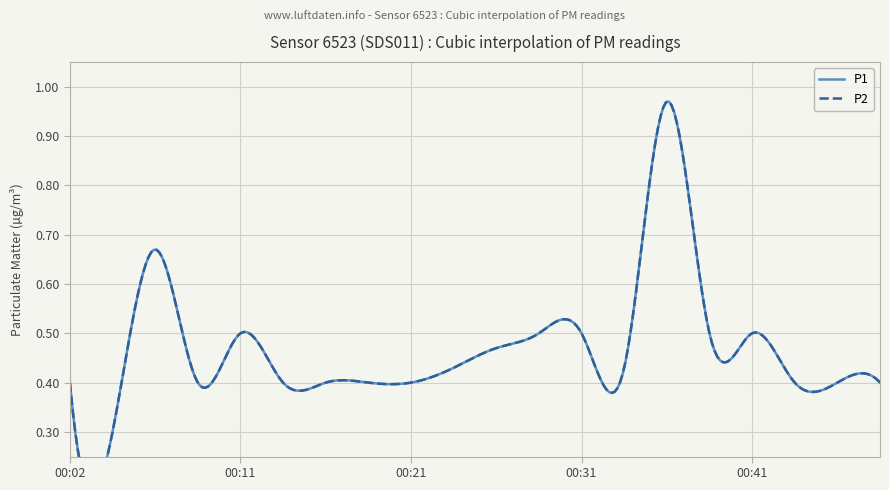

Count the number of categories in the chart.

20